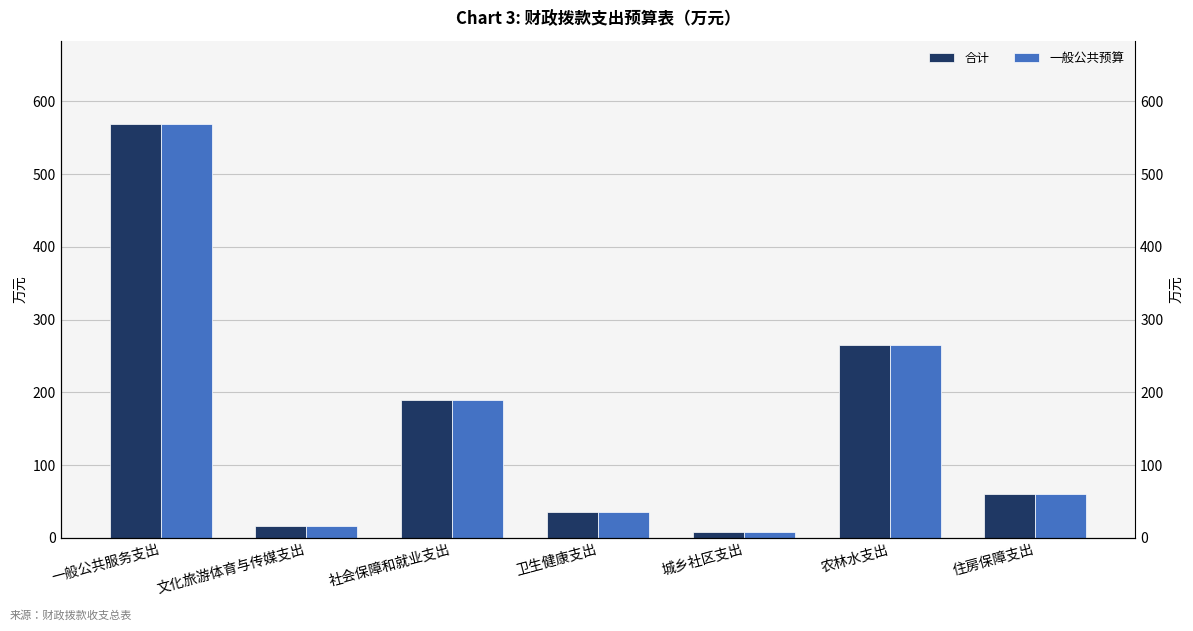

The 一般公共预算 series shows 2.5 at 城乡社区支出. True or false?

False